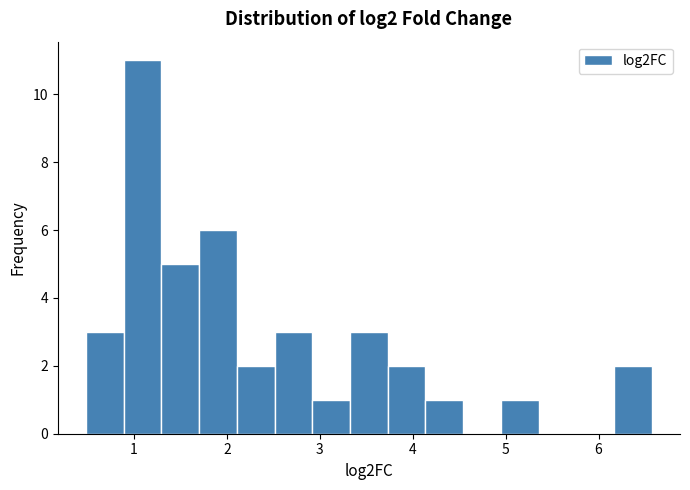

How tall is the bar that spans 2.9 to 3.3 on the x-axis? Neither the bar edges nor the heights are printed on the chart, so give them approximately, as read against the axes.

1